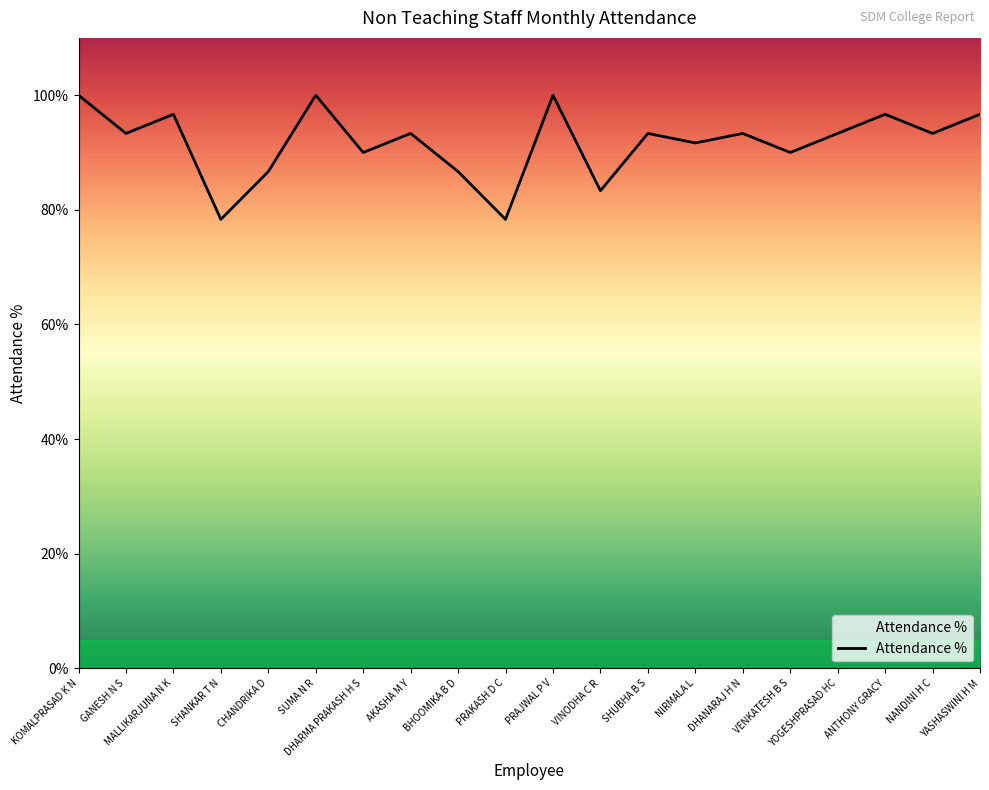

Is it true that the value at VINODHA C R is 56.4?

False